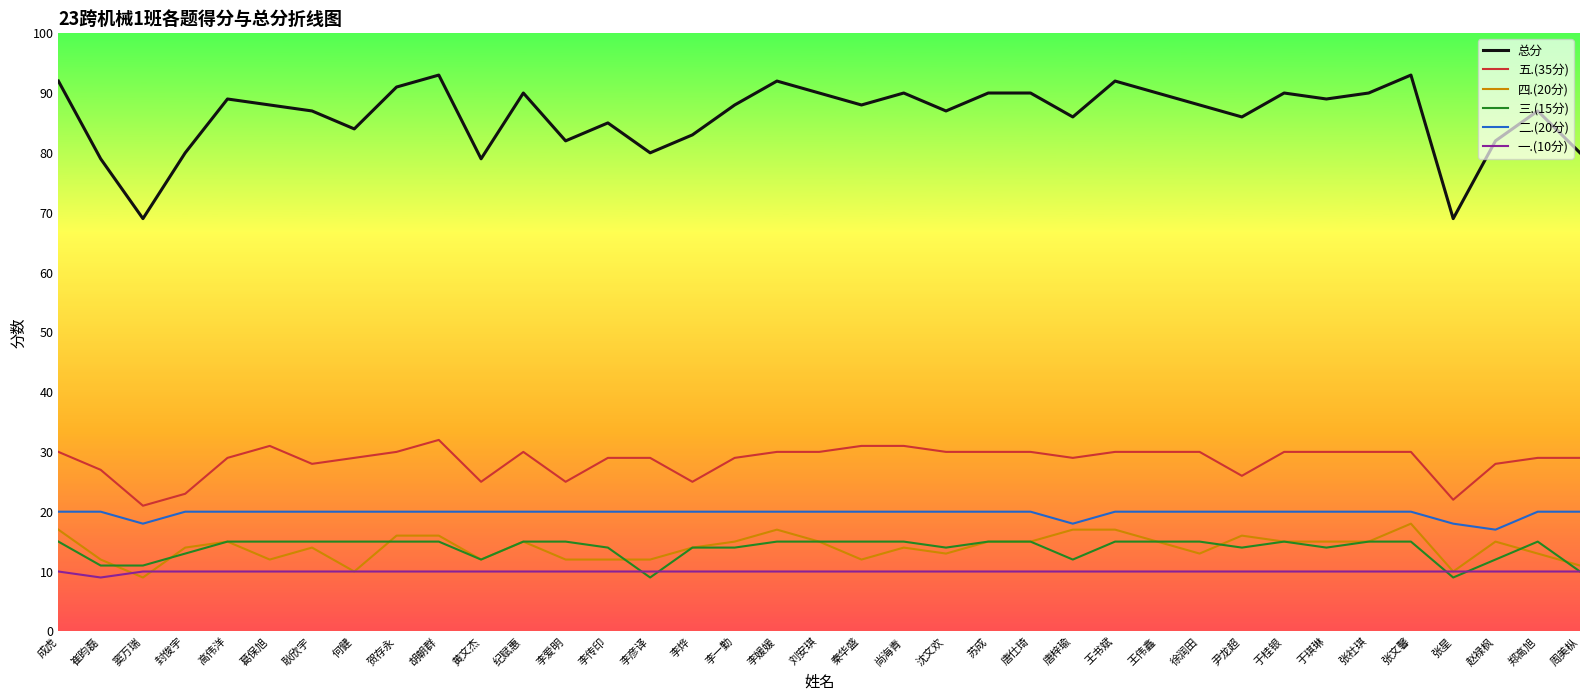

What value does the 三.(15分) series have at 赵禄枫?

12